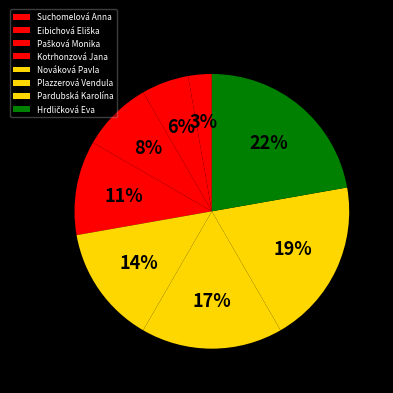

To the nearest percent, what is the difference between the largest and smallest slice percentages?

19%